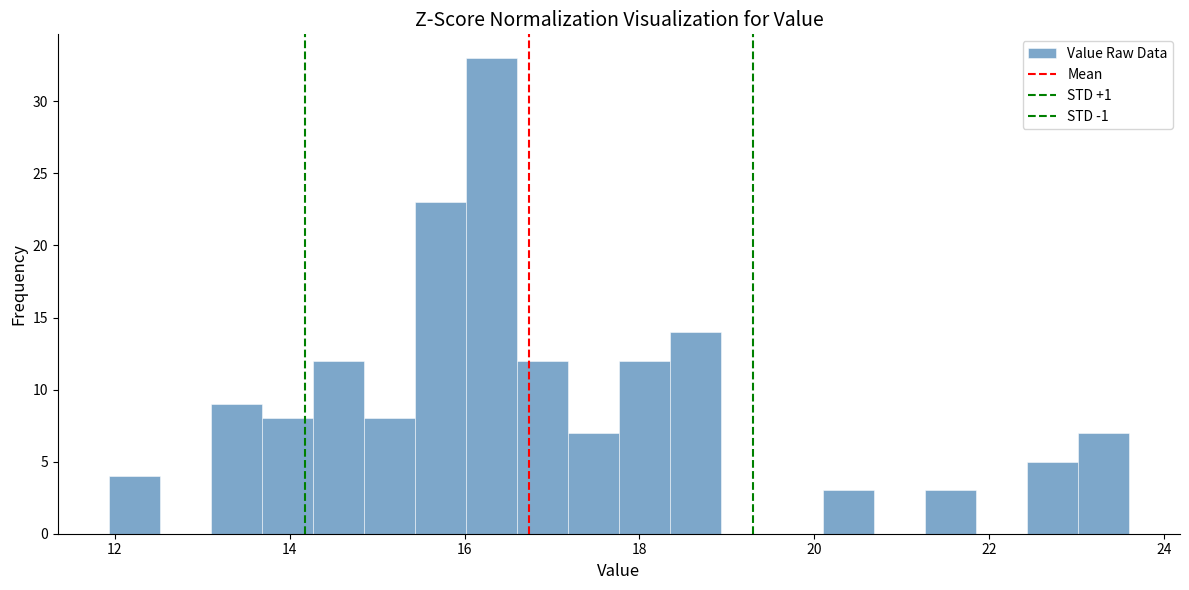

Around what value on the x-axis is the tallest bar? Give the approximate position of its centre, as read against the axis.

16.4